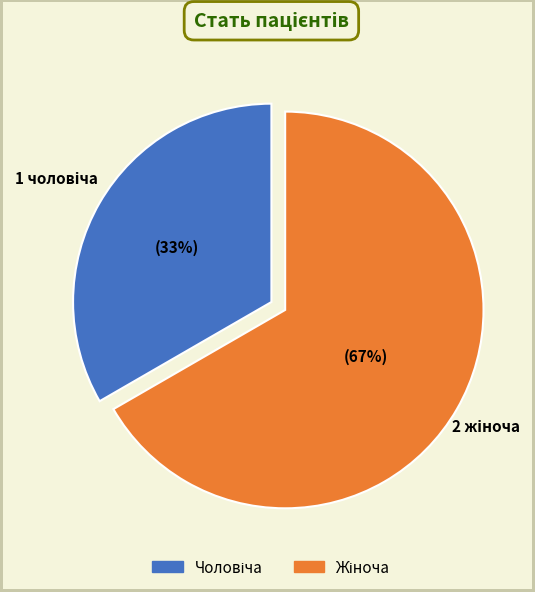

To the nearest percent, what is the average slice percentage?

50%